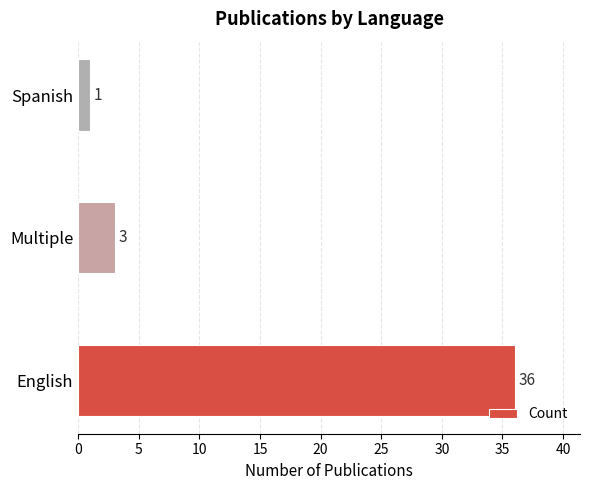

How many categories are shown in the chart?

3